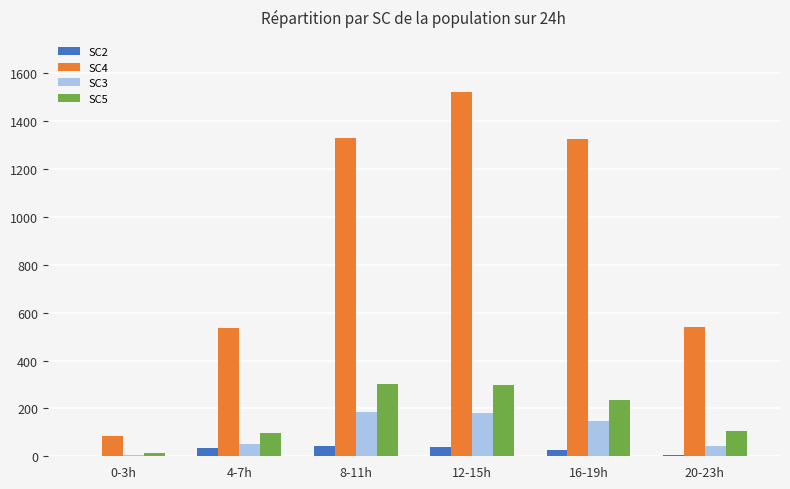

What is the maximum value shown in the chart?

1523